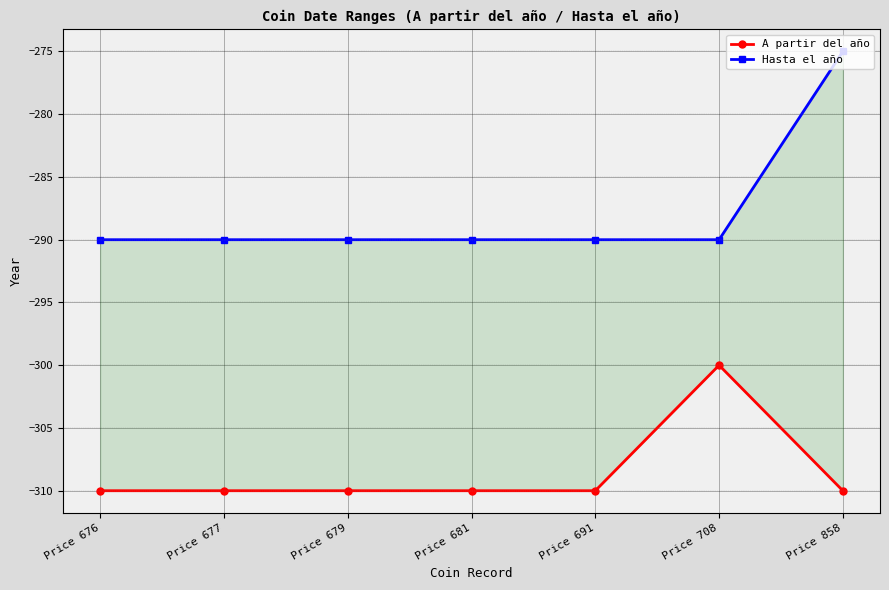

True or false: A partir del año and Hasta el año cross at least once.

False